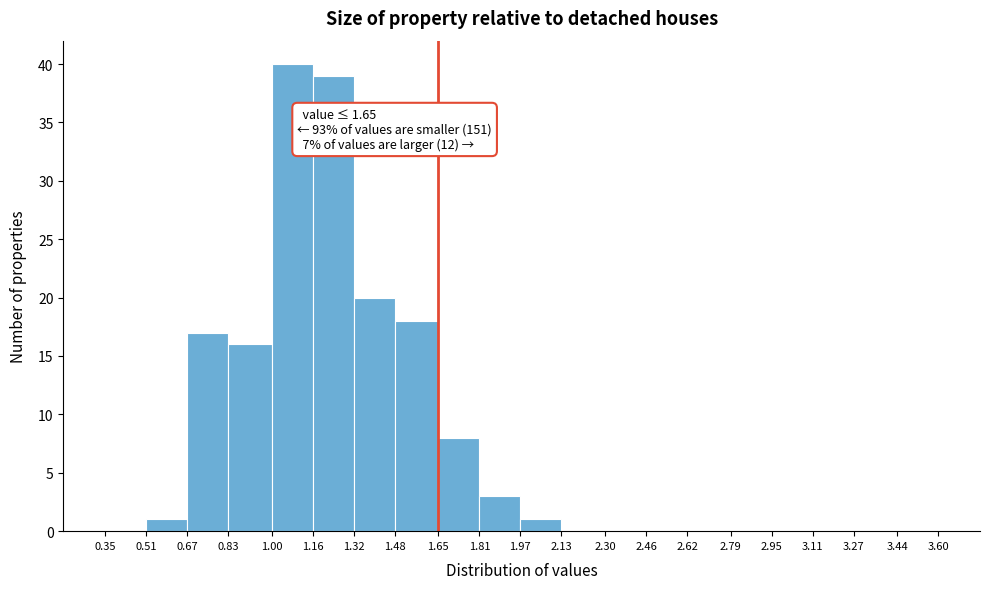

Over which range of the x-axis is the bar tallest?

1.00 to 1.16